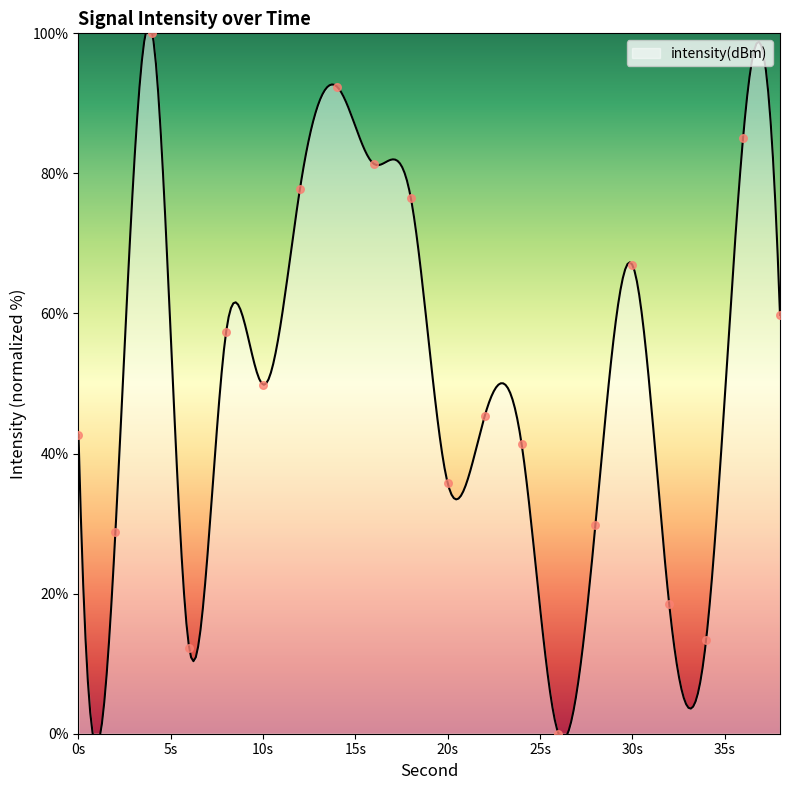

Which has a higher value, 26 or 10?

10